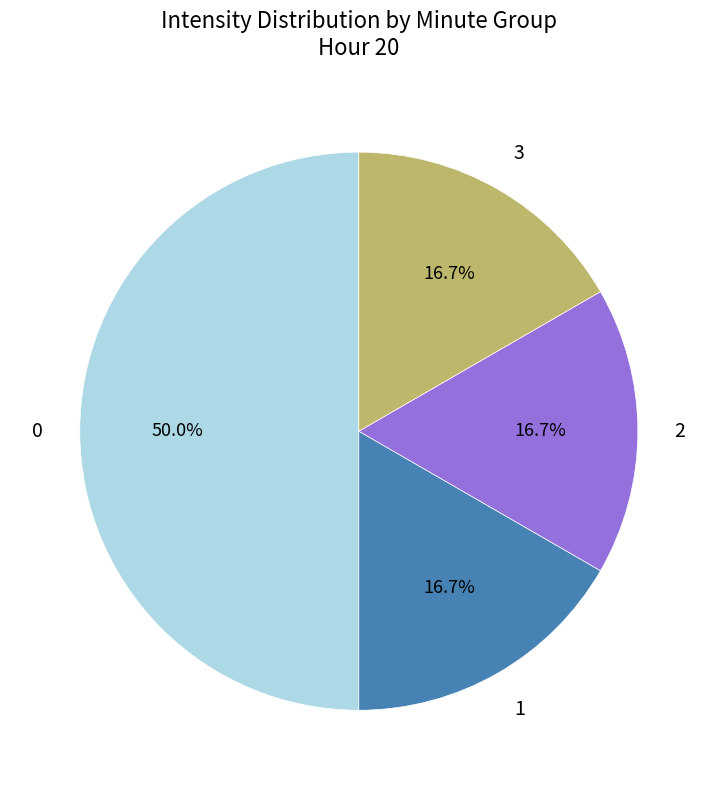

How many slices are in this pie chart?

4